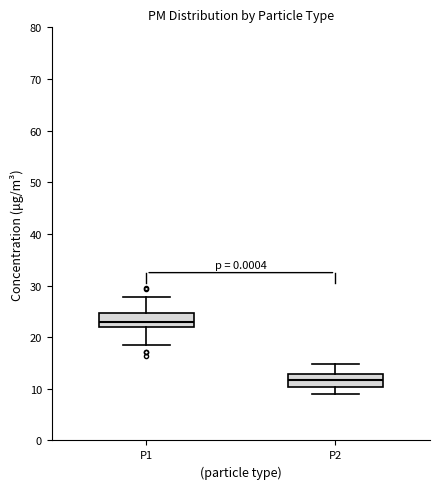

Which box has the lowest median line?

P2